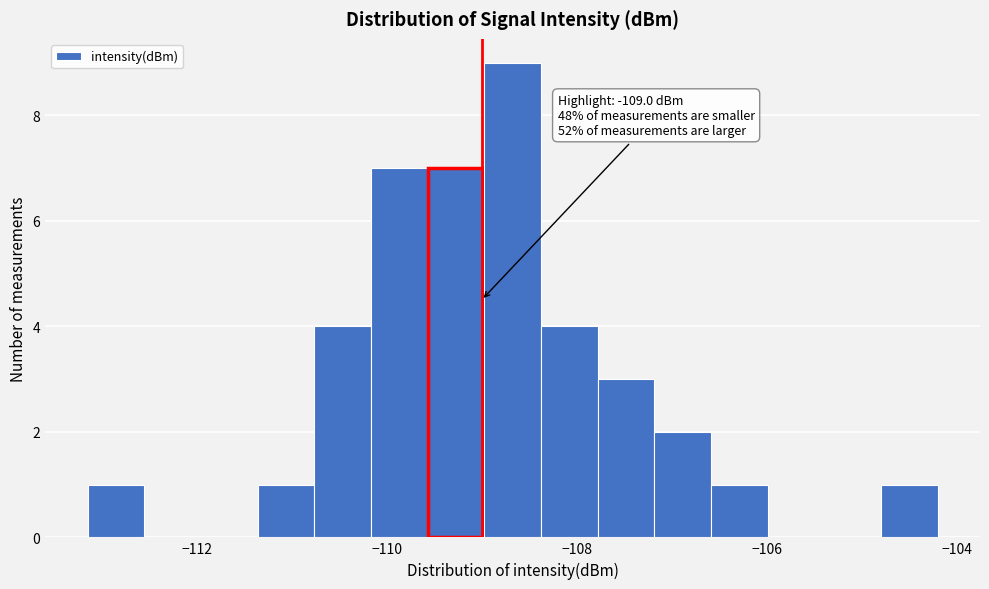

Read against the x-axis, roughly where is the centre of the tallest bar?

-108.6